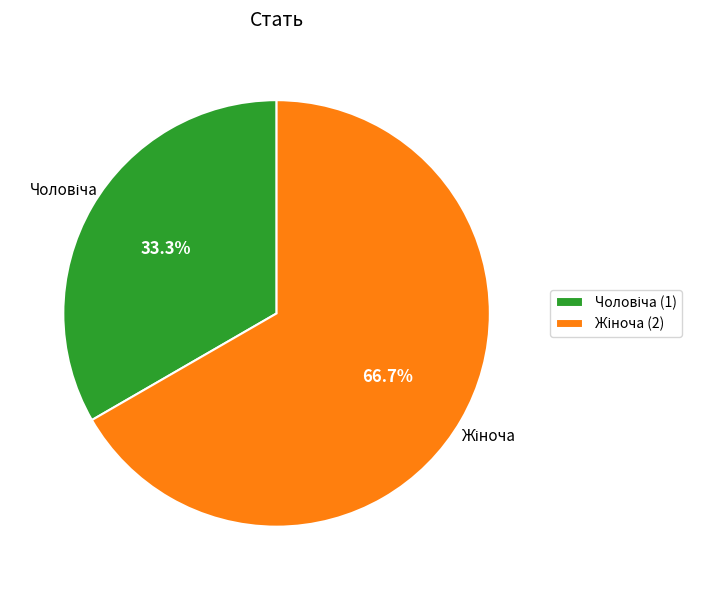

Is there any slice that represents more than half of the pie?

Yes